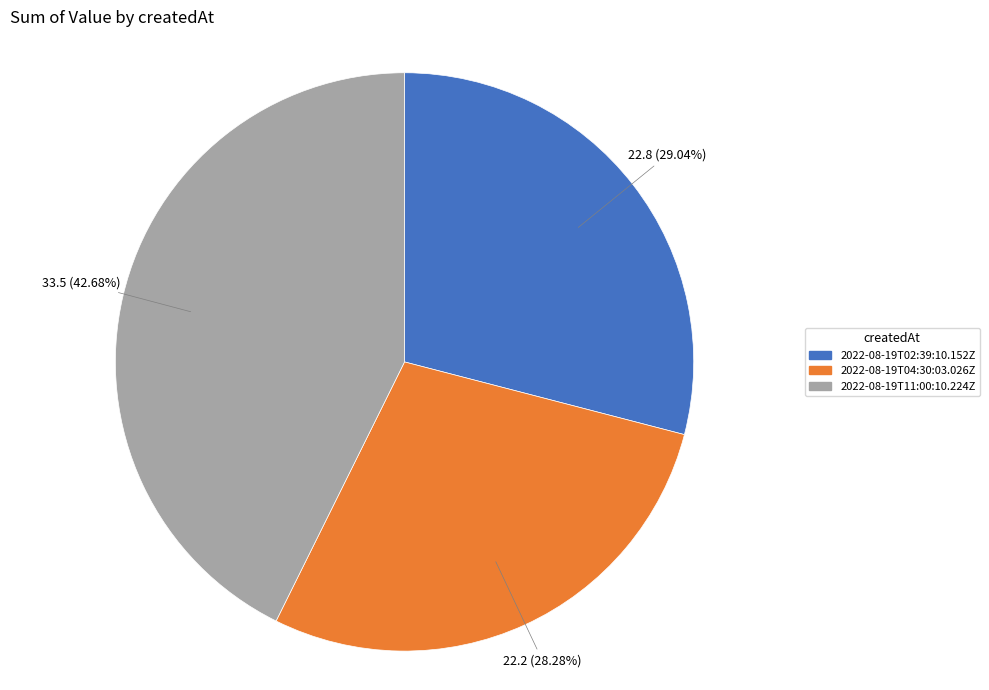

Is 2022-08-19T02:39:10.152Z the majority of the pie?

No